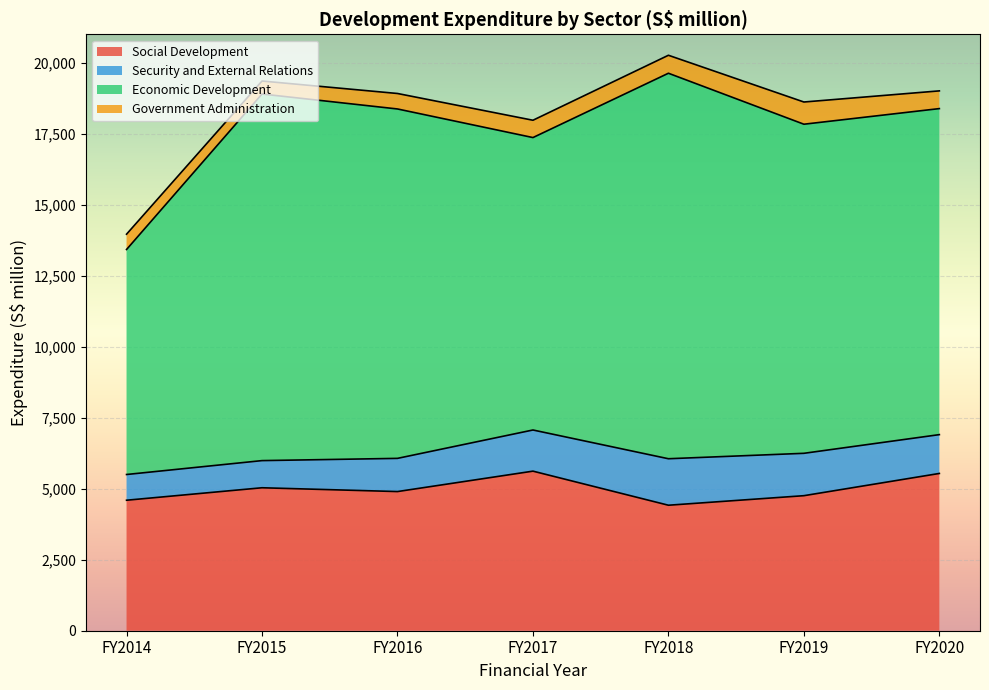

What is the total value across all series at FY2019?

18617